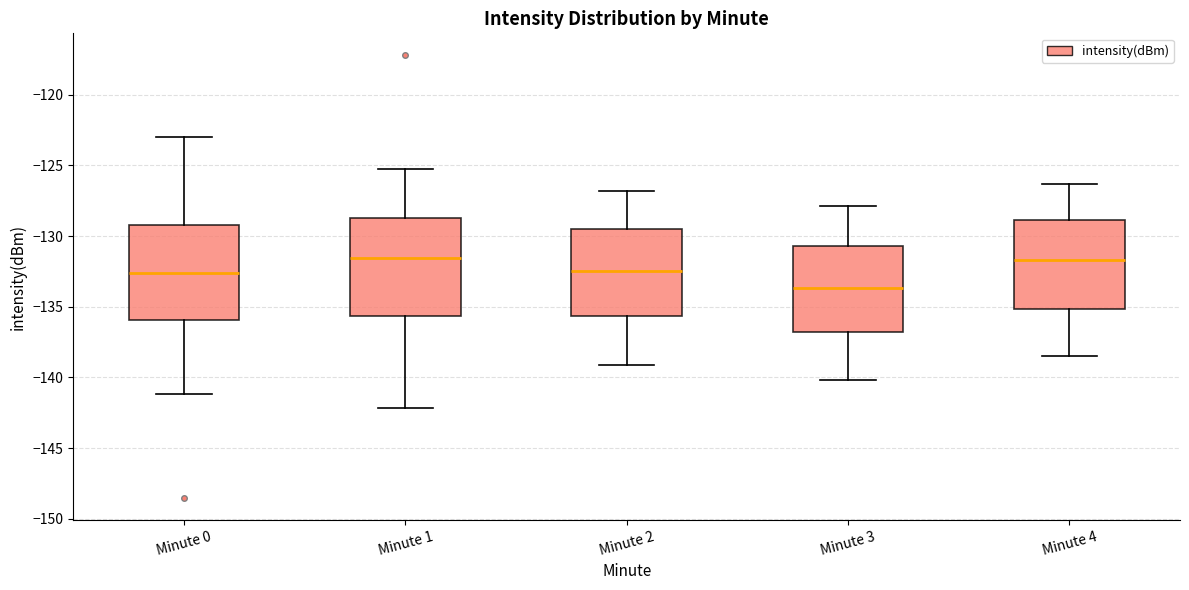

Where is the upper edge of the box for Minute 2 on the y-axis? The values are not printed on the chart, so give them approximately, as read against the axis.

-129.5